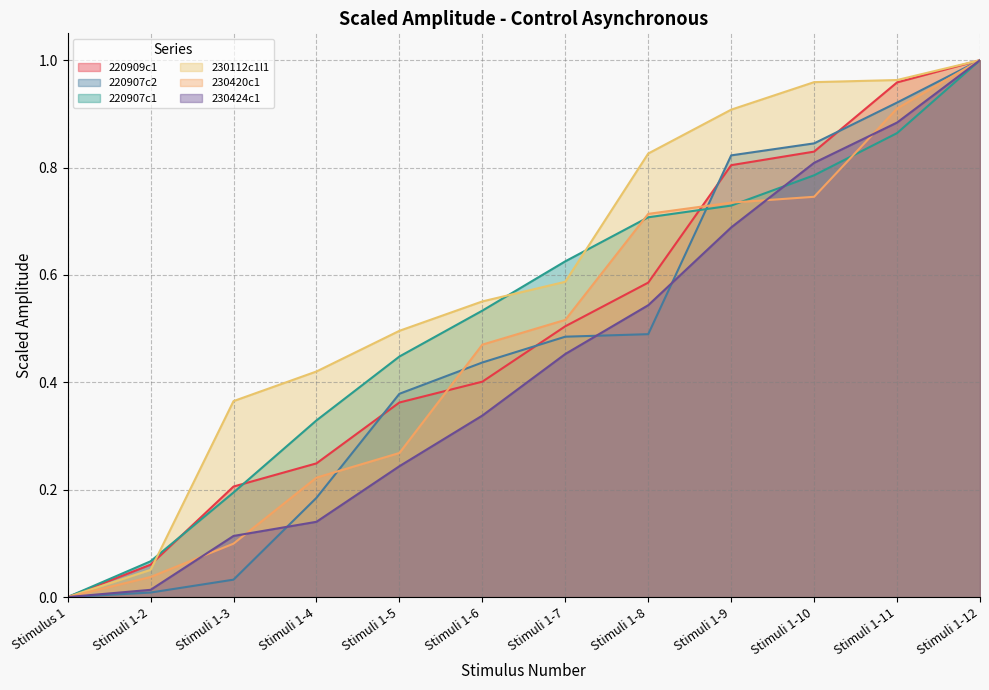

What is the label of the 12th point from the right?

Stimulus 1